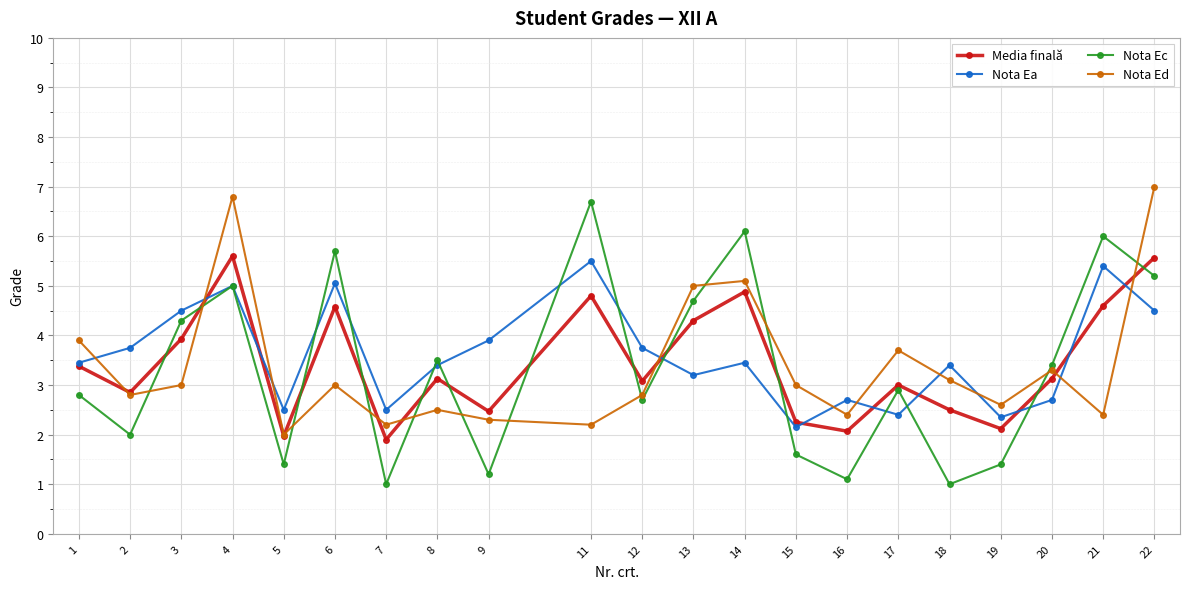

At 14, list the series in order from smallest to largest.

Nota Ea, Media finală, Nota Ed, Nota Ec